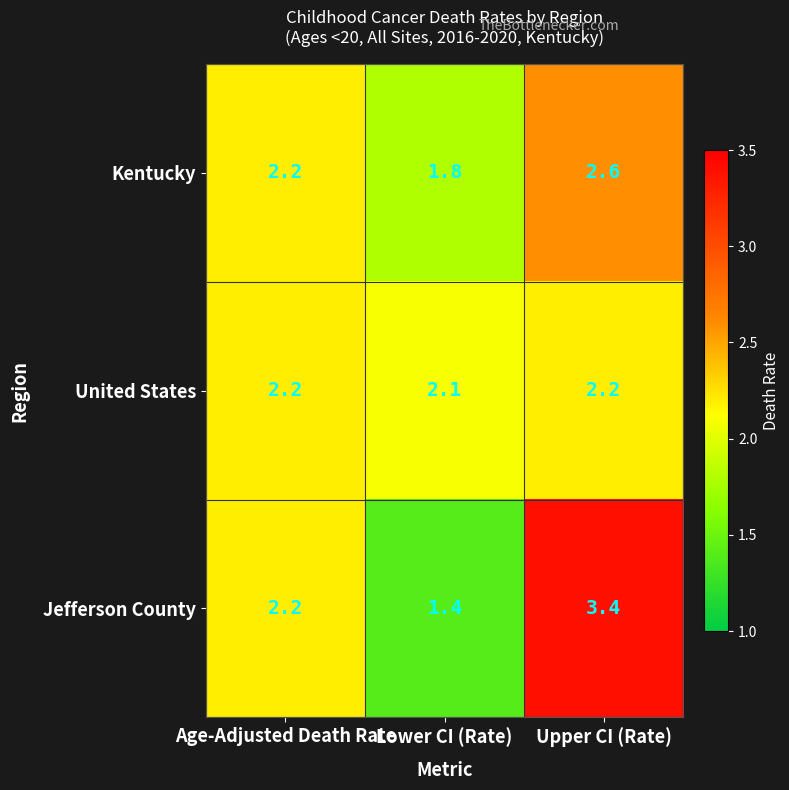

Read the United States value at Lower CI (Rate).

2.1